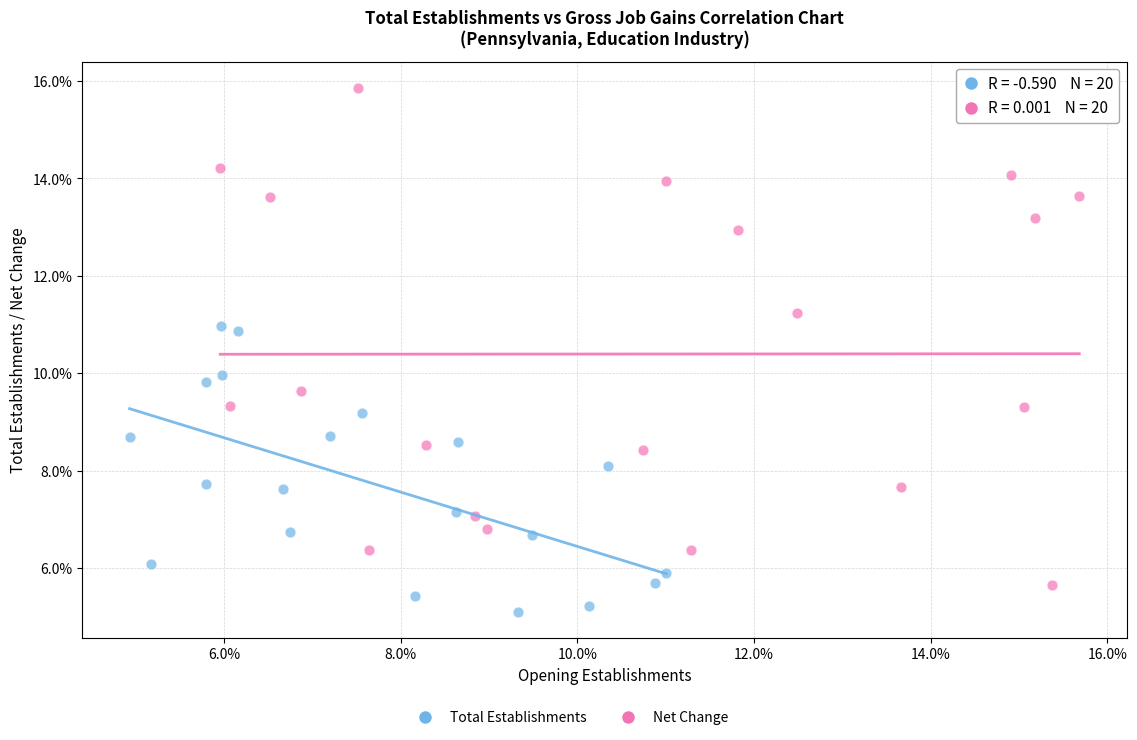

Which series has the widest spread of Y values?

Net Change